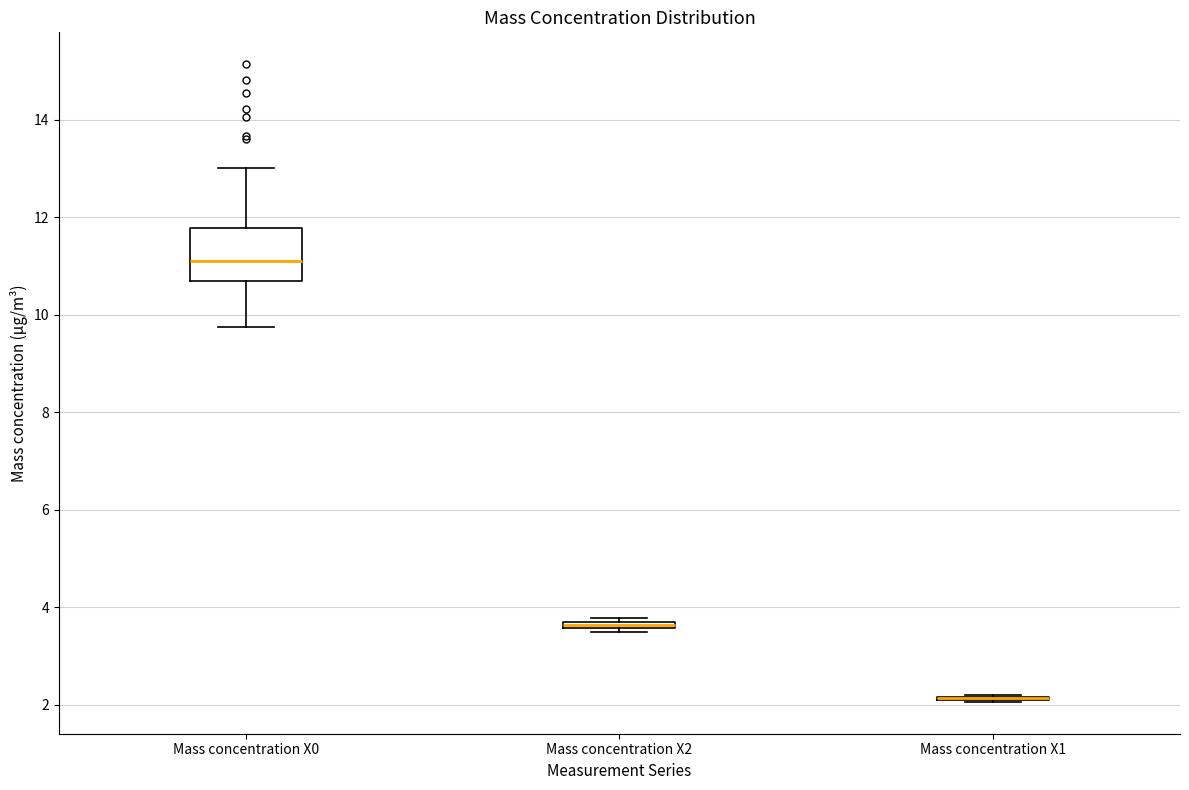

Where does the median line of the box for Mass concentration X0 sit on the y-axis? The values are not printed on the chart, so give them approximately, as read against the axis.

11.2